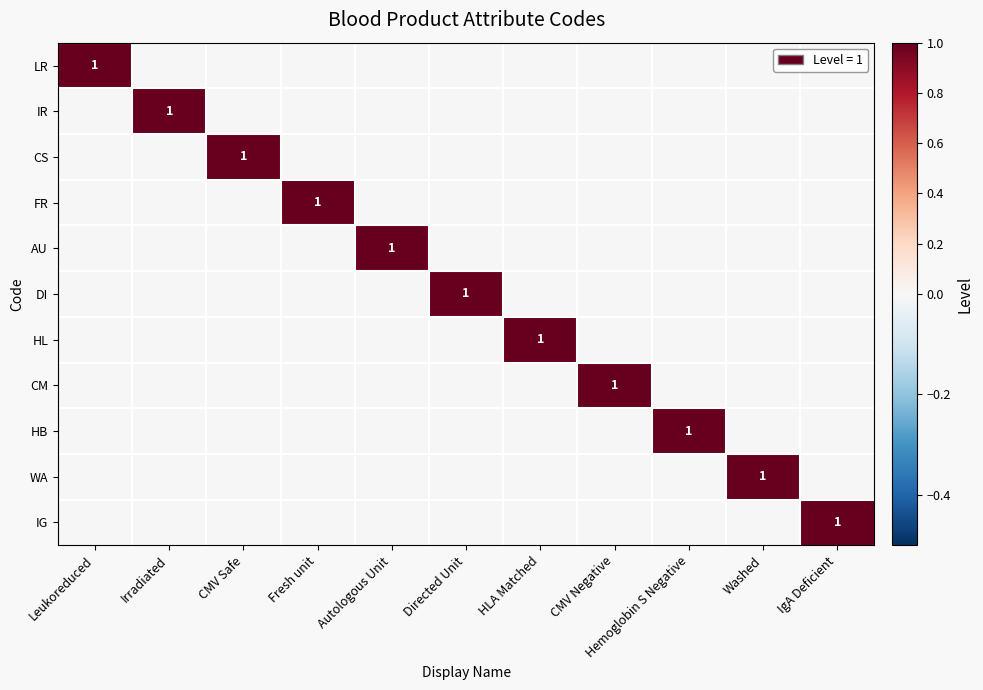

Rank the series at CMV Negative from lowest to highest value.

LR, IR, CS, FR, AU, DI, HL, HB, WA, IG, CM